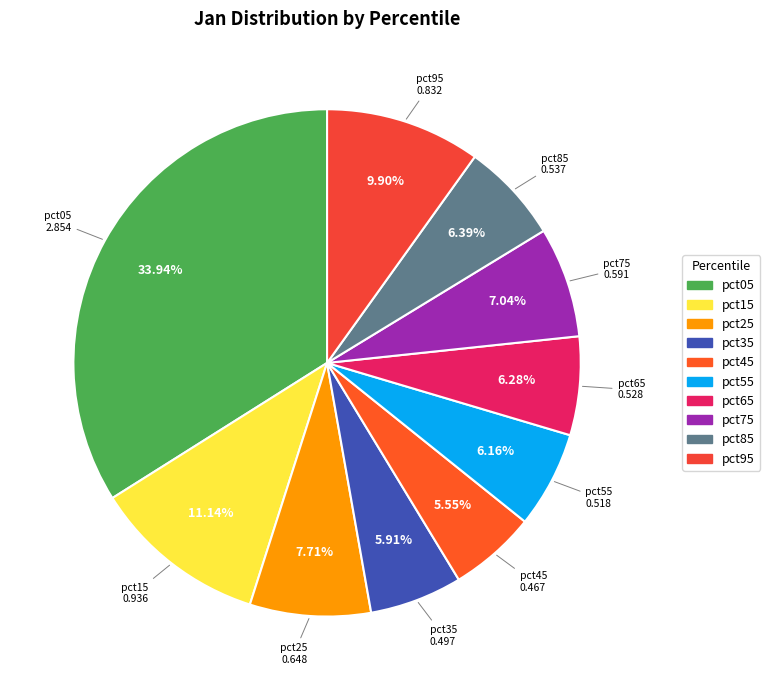

Which has a higher value, pct65 or pct25?

pct25